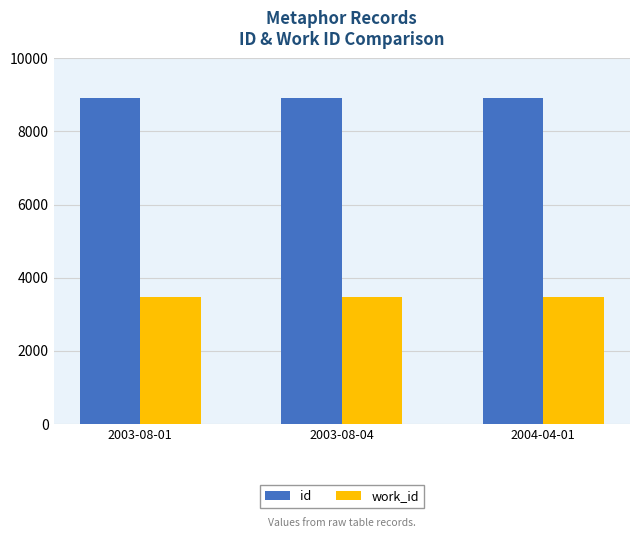

What is the sum of the work_id values at 2004-04-01 and 2003-08-01?

6948